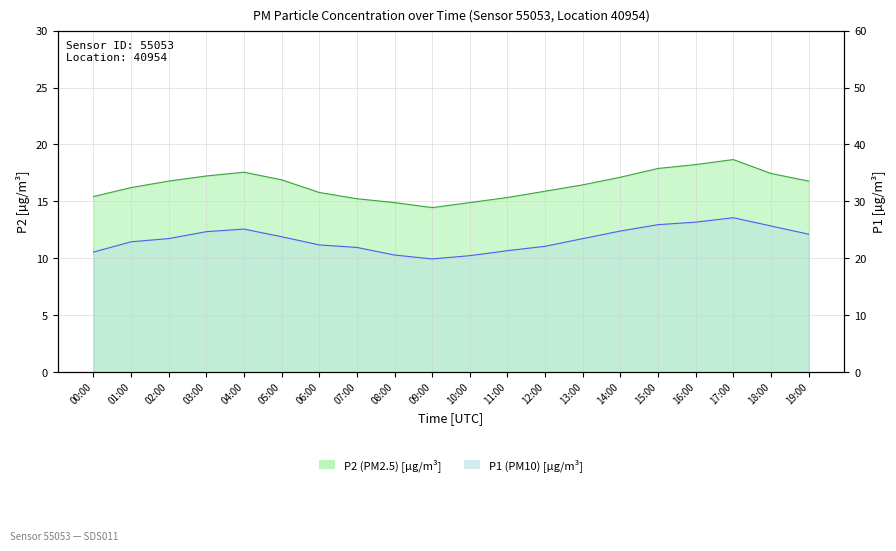

At 17:00, list the series in order from largest to smallest.

P1, P2